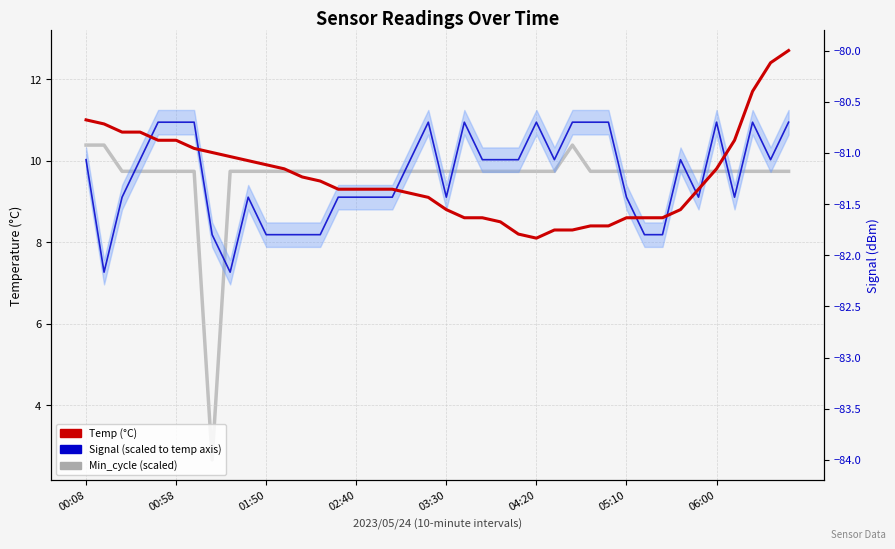

Does the chart display data point markers on the line(s)?

No